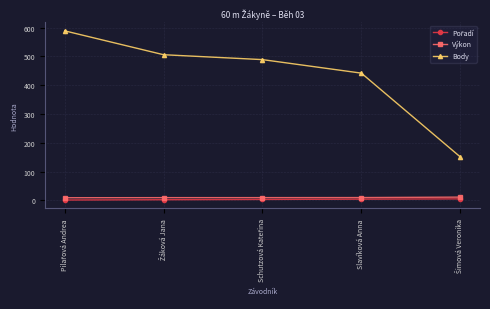

Which series has the largest total across all categories?

Body